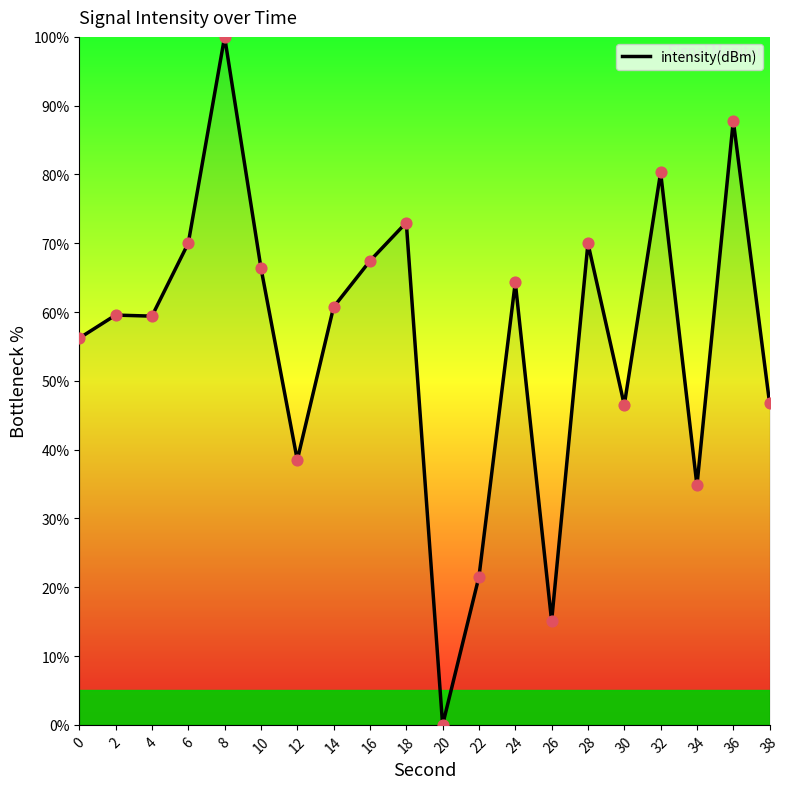

Approximately how many times larger is the value at 14 compared to 16?

0.9